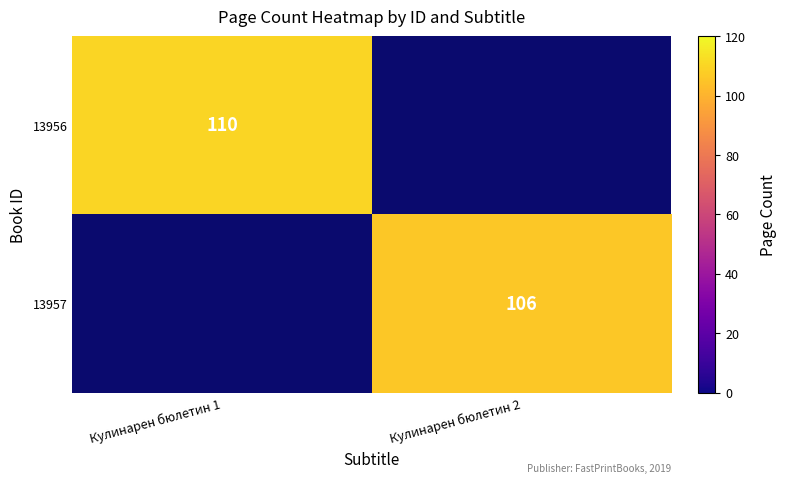

True or false: 13956 has a value of 196 at Кулинарен бюлетин 1.

False